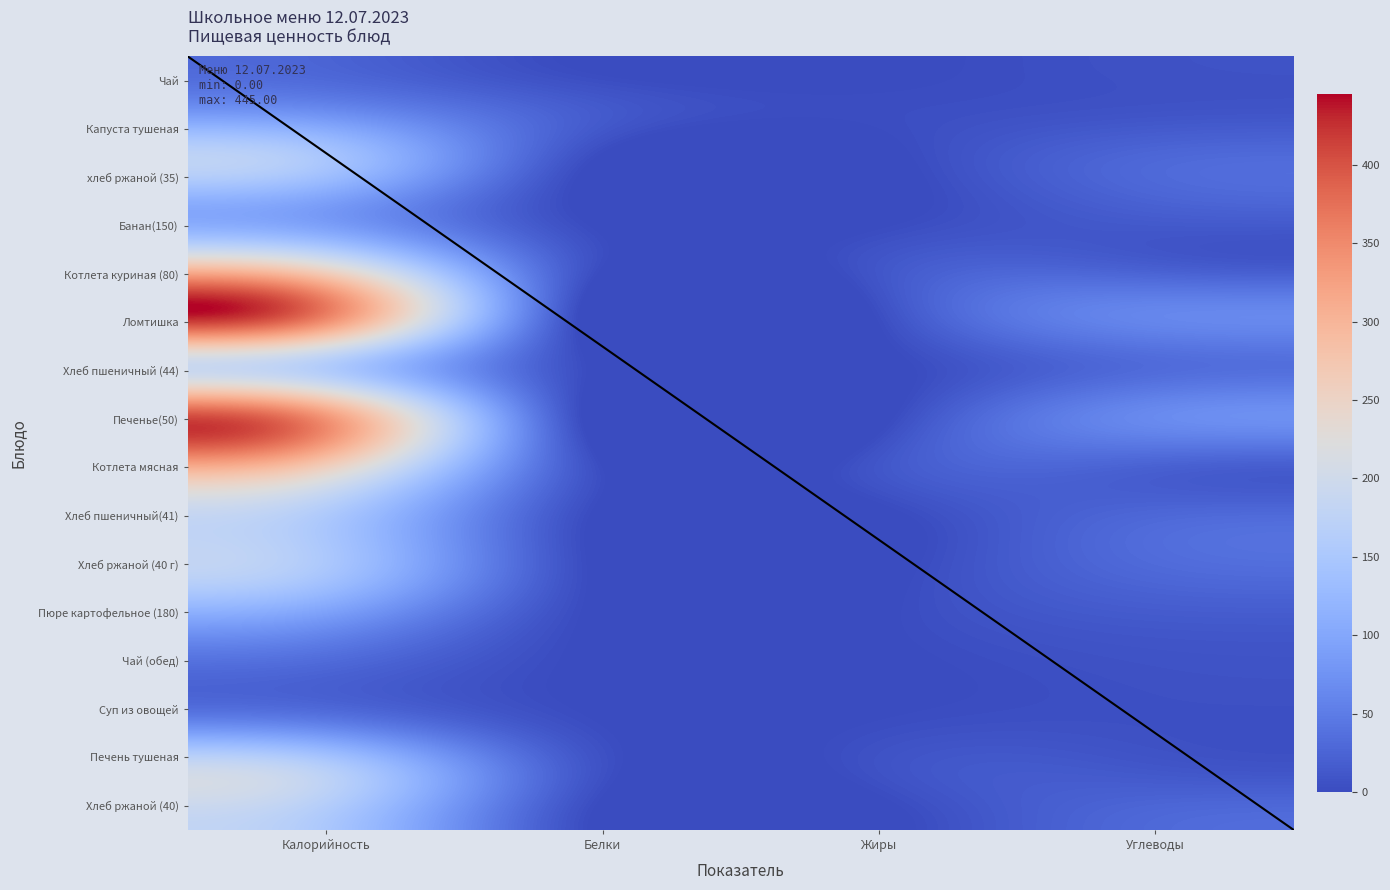

Does the chart have visible grid lines?

No